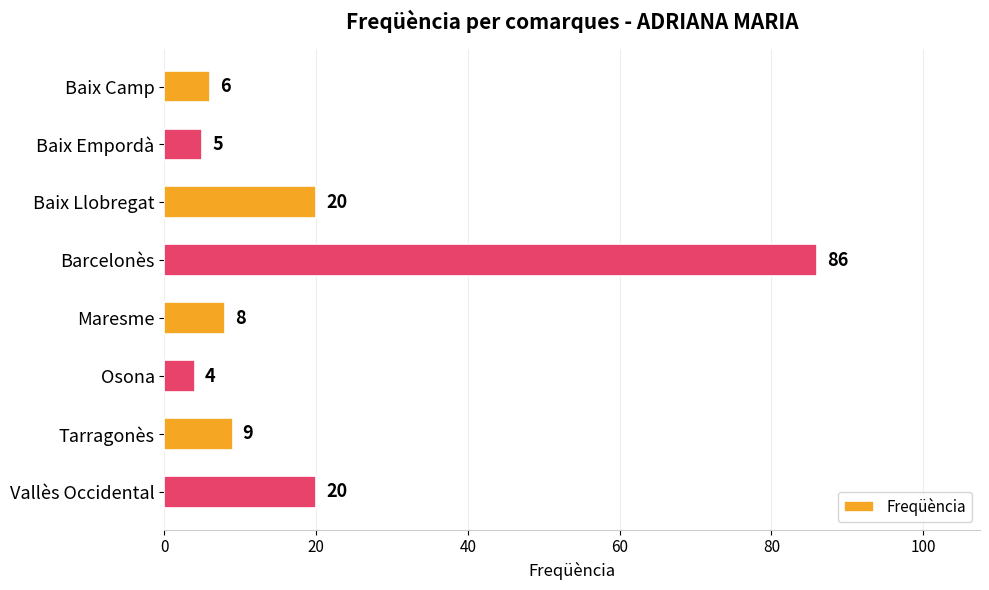

How many values are below 9?

4